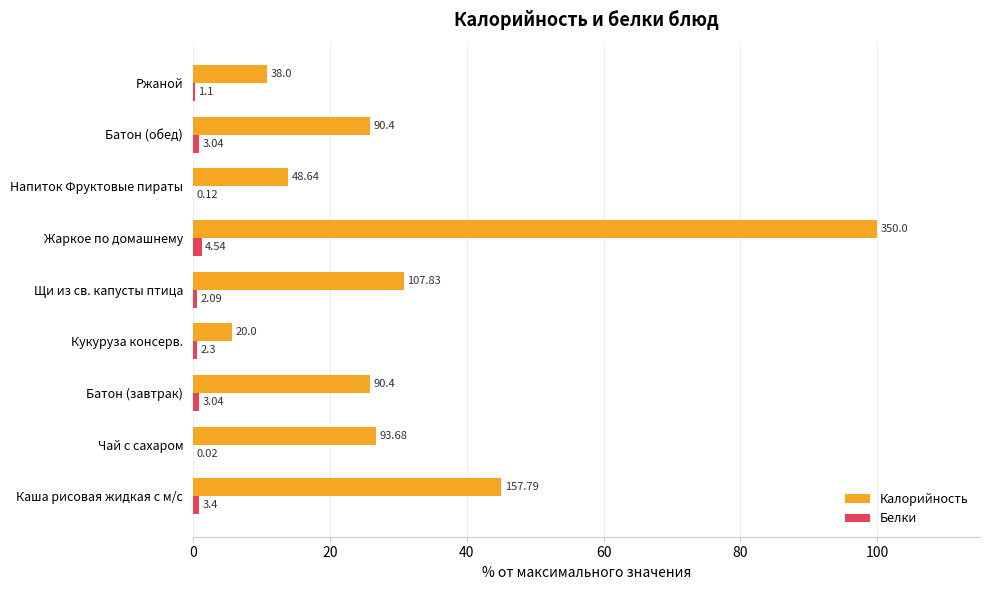

Which series has the largest range (max minus min)?

Калорийность